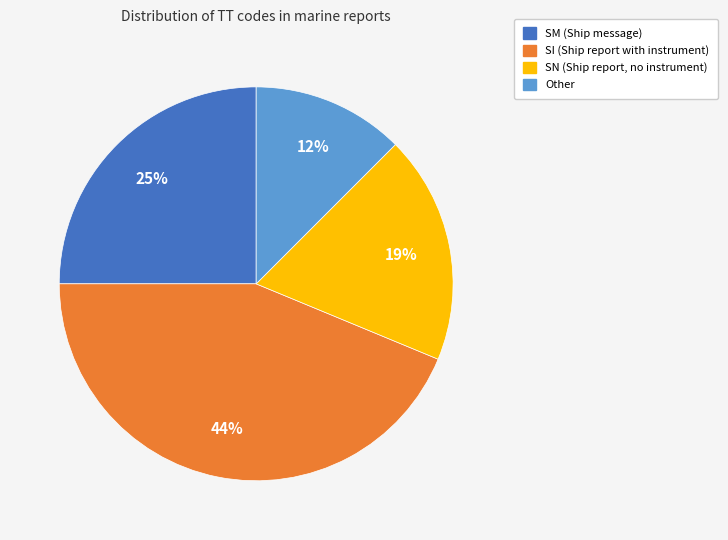

How many slices are in this pie chart?

4